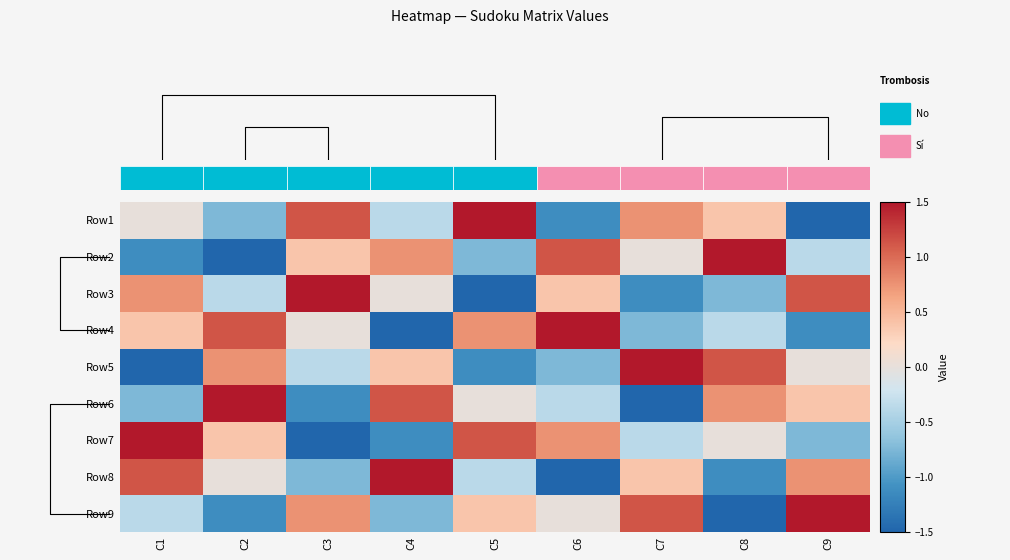

Rank the categories by Row4 value from lowest to highest.

C4, C9, C7, C8, C3, C1, C5, C2, C6